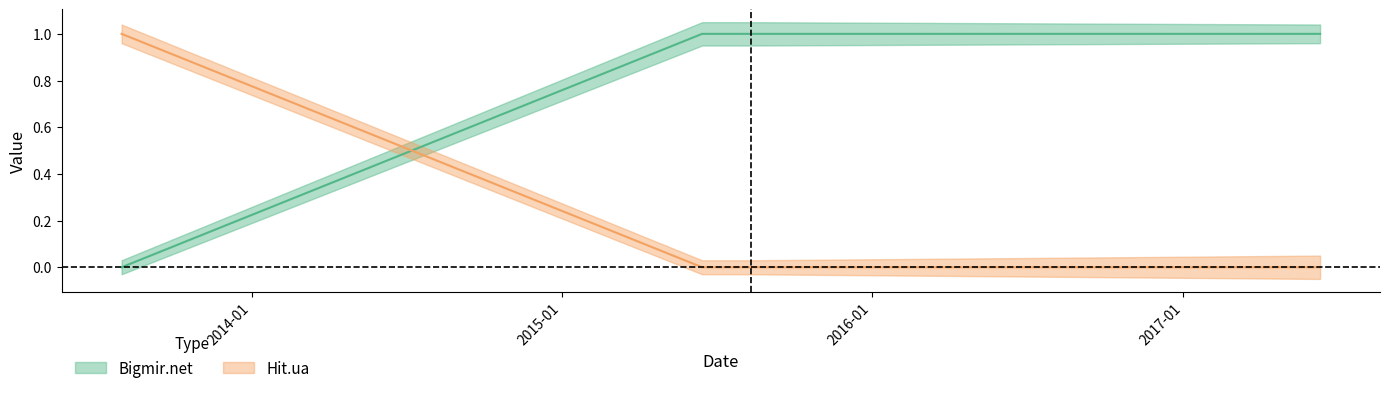

True or false: Hit.ua has a value of 0 at 2017-06-11.

True